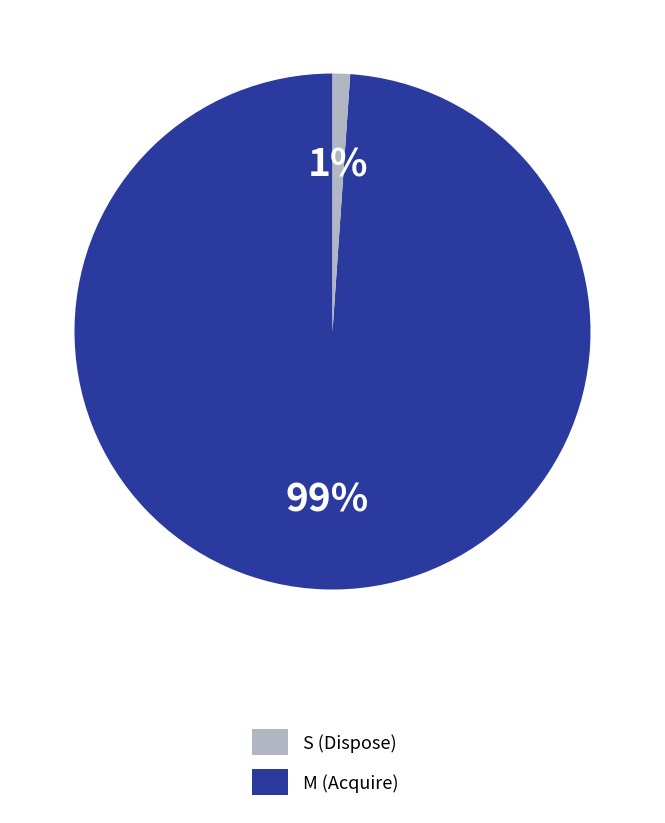

Count the number of slices in the pie.

2